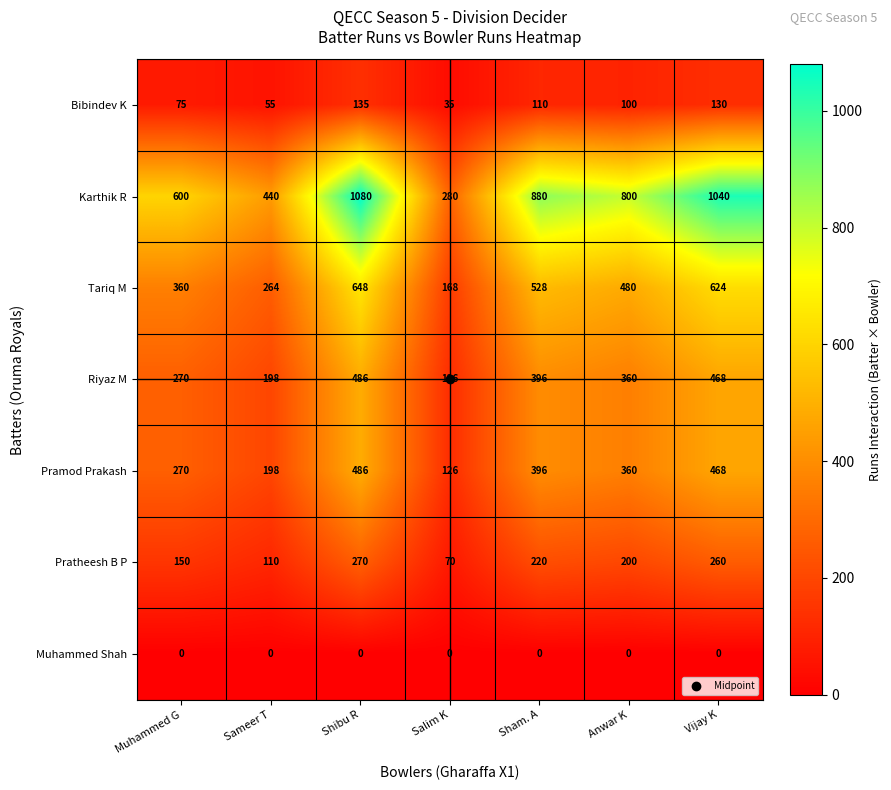

Which series has the largest total across all categories?

Karthik R